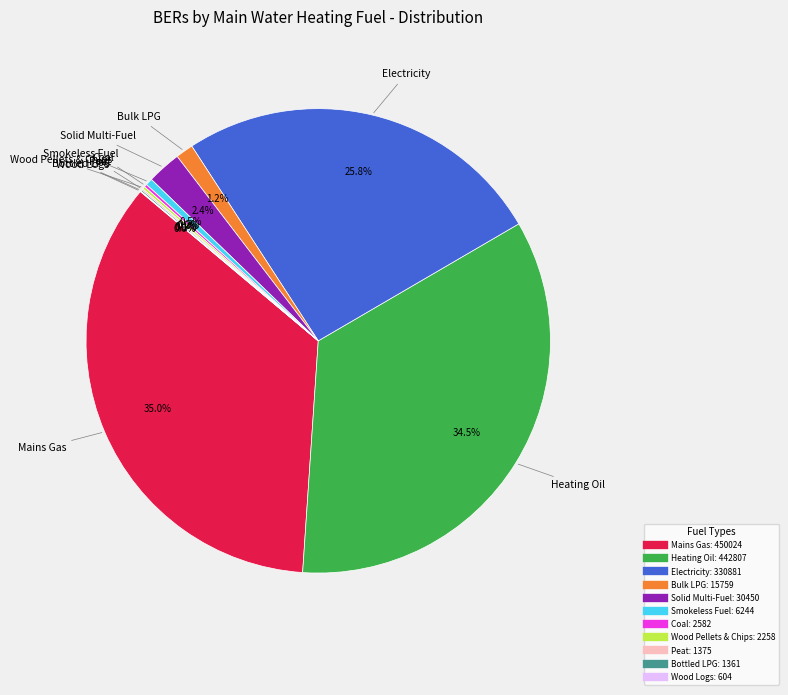

Is there a majority slice in this chart?

No